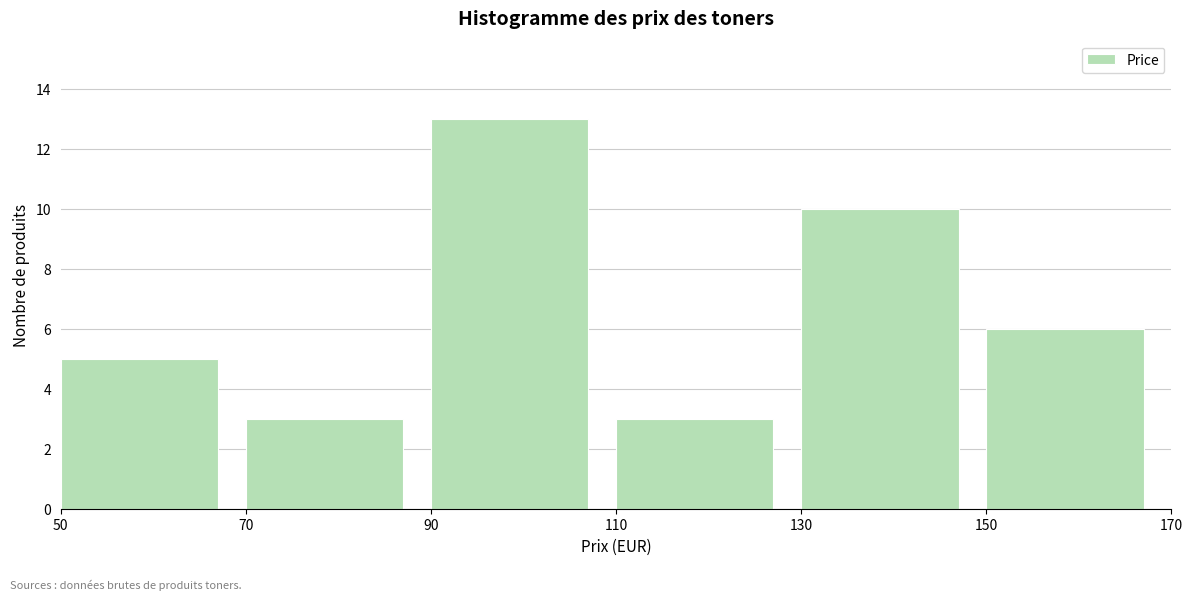

Which range on the x-axis has the tallest bar?

90 to 110